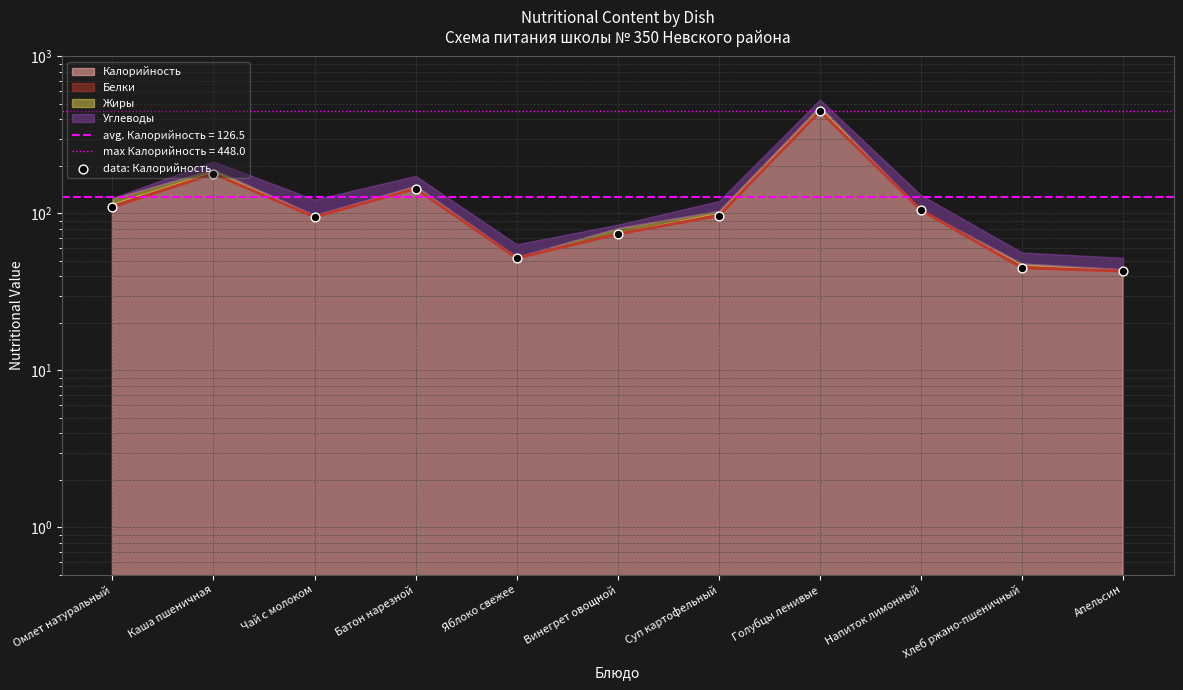

What is the ratio of the value at Омлет натуральный to the value at Голубцы ленивые?

0.2